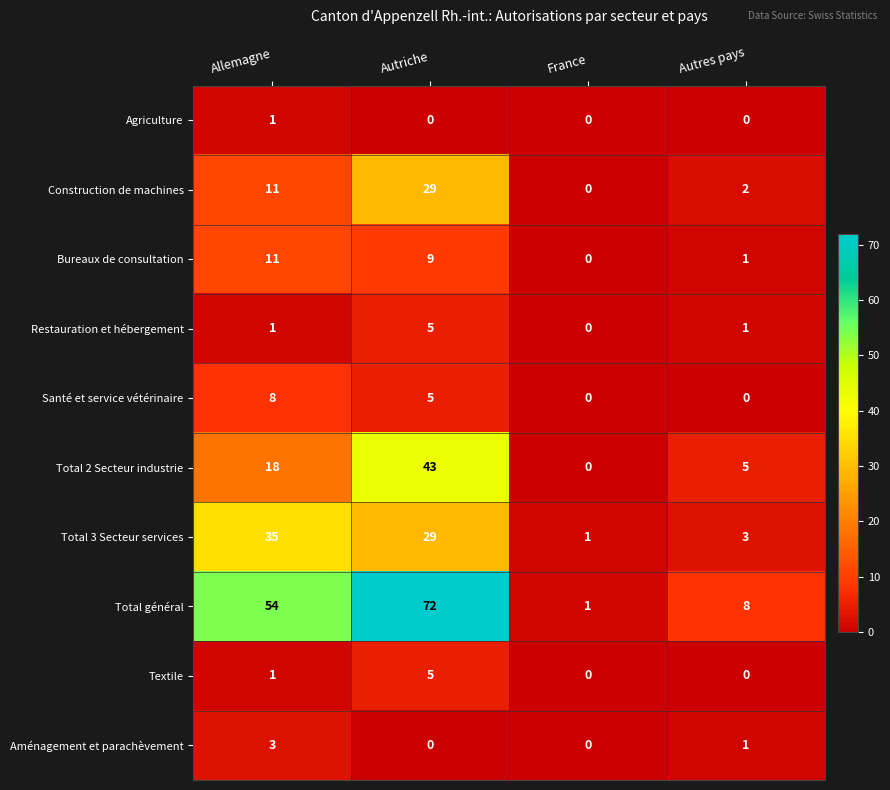

What is the difference between the Textile values at Autriche and Allemagne?

4